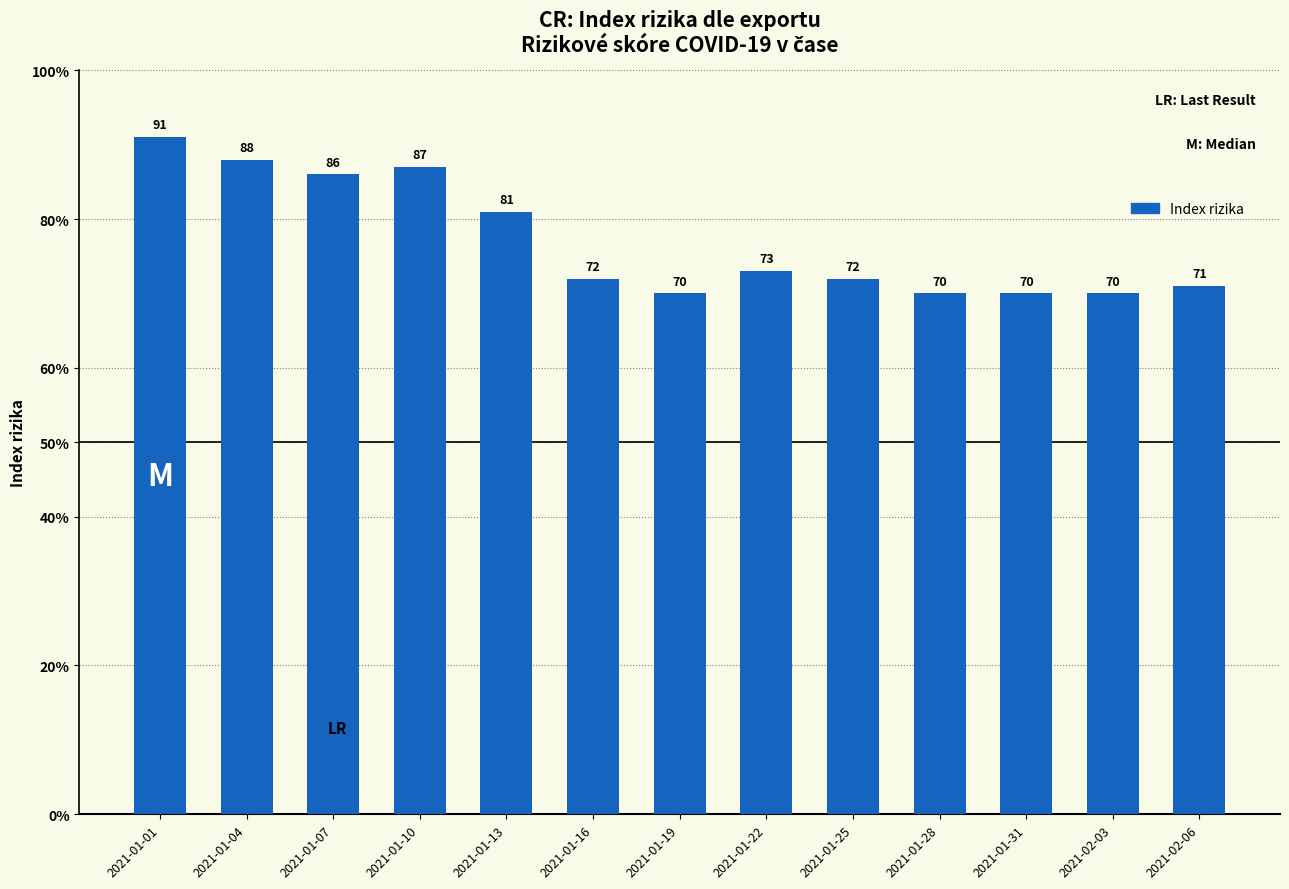

Where does the data first go above 72?

2021-01-01